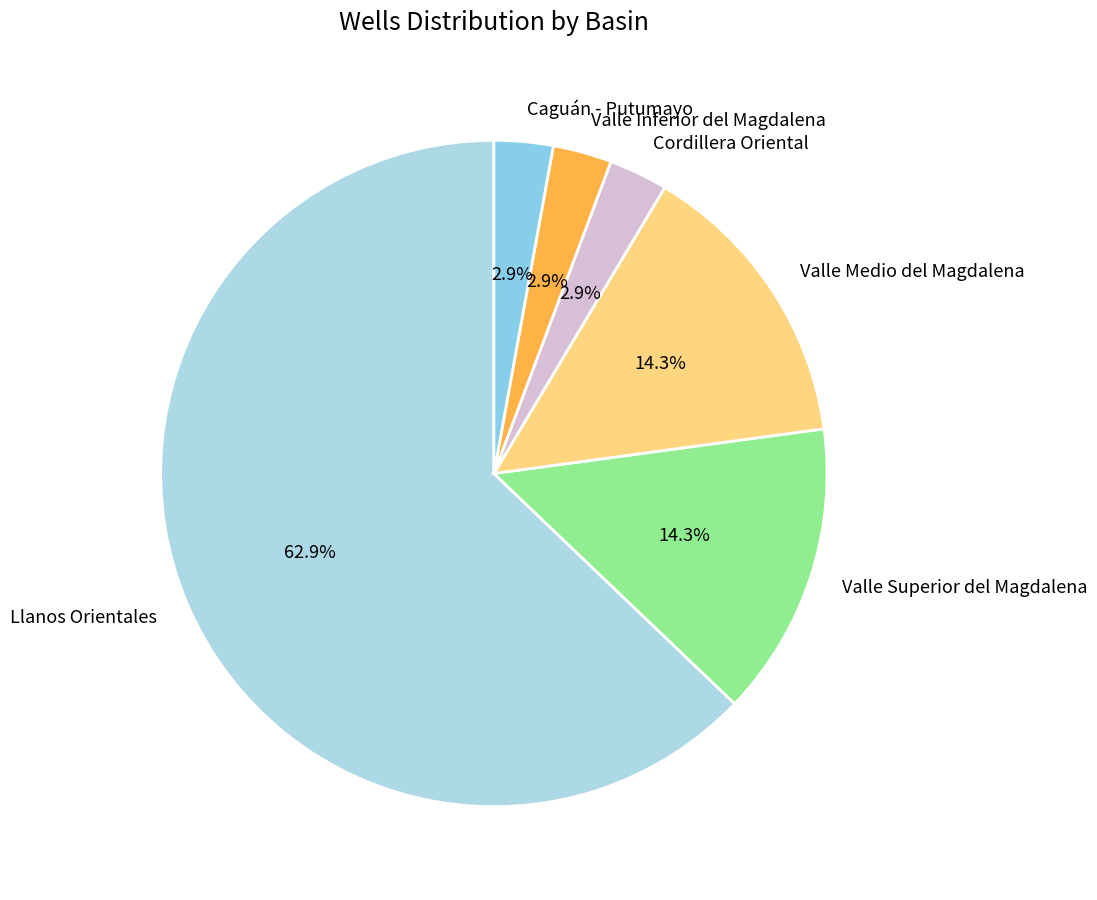

What is the largest slice in the pie chart?

Llanos Orientales